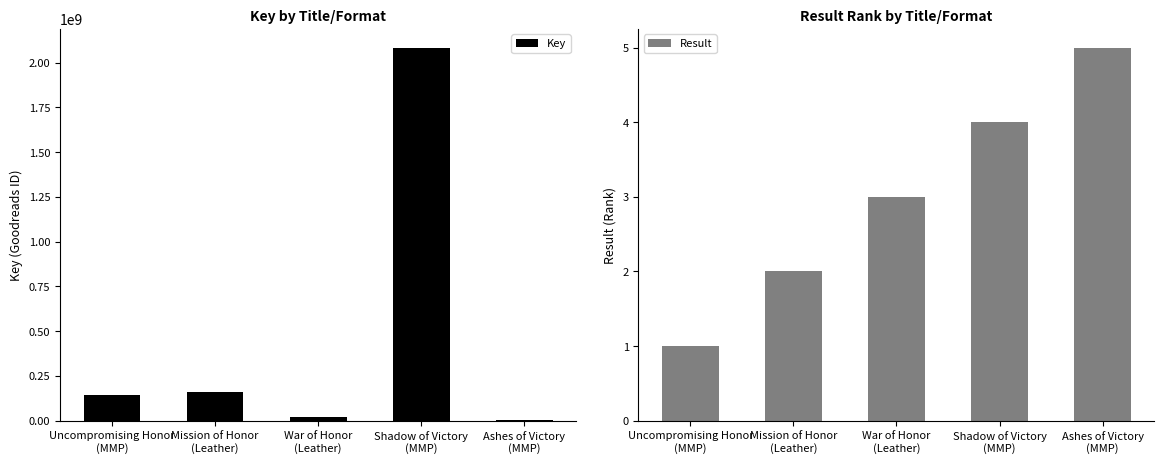

Which series has the largest total across all categories?

Key